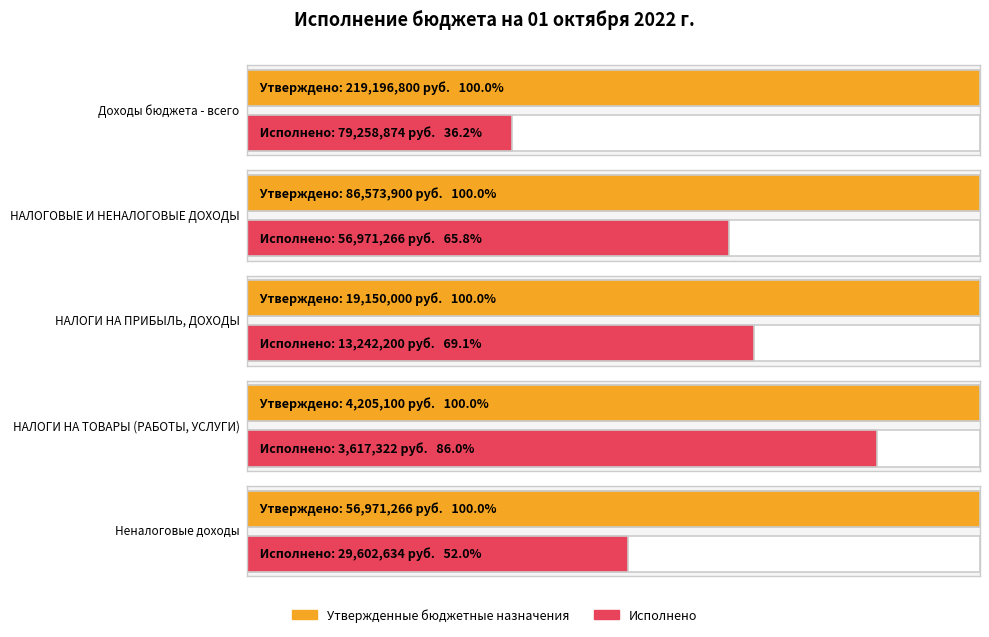

Count the number of categories in the chart.

5